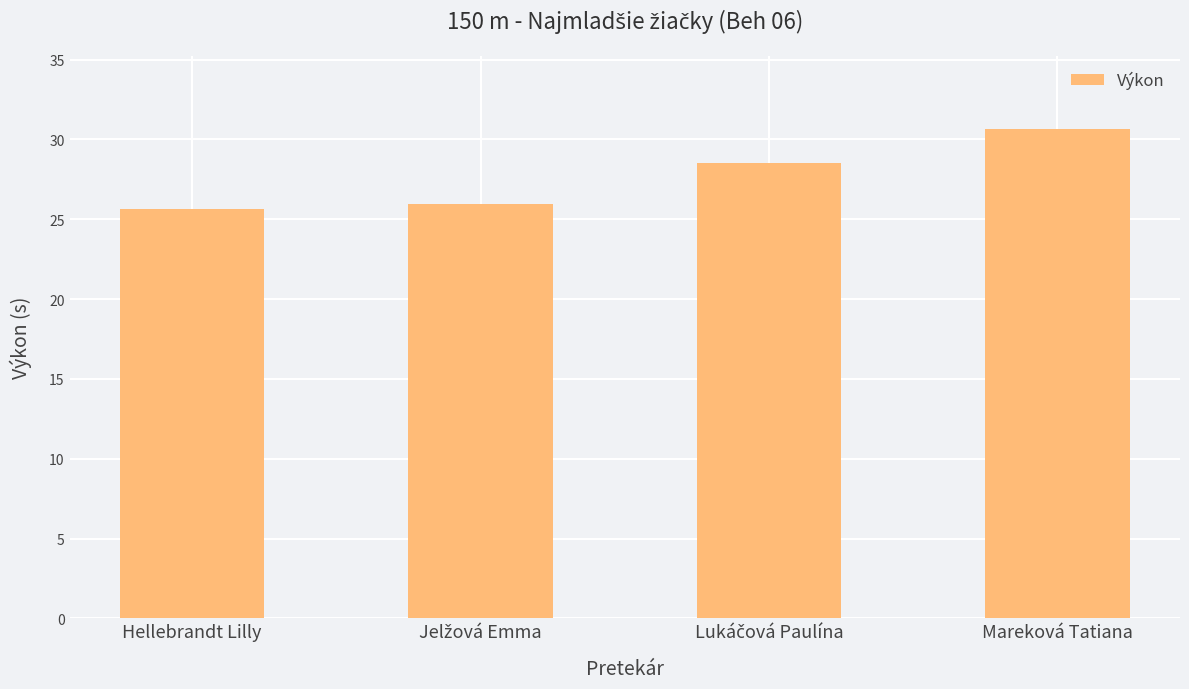

Reading left to right, list all the values displayed in this chart.

25.7	26.0	28.5	30.6